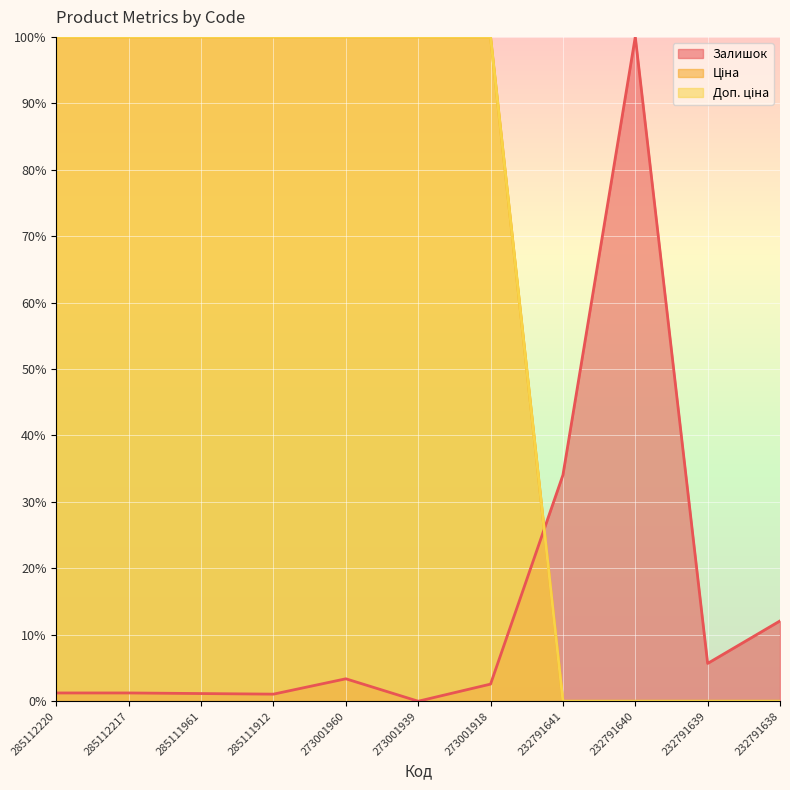

Count the Ціна values in the range 0 to 100.

11